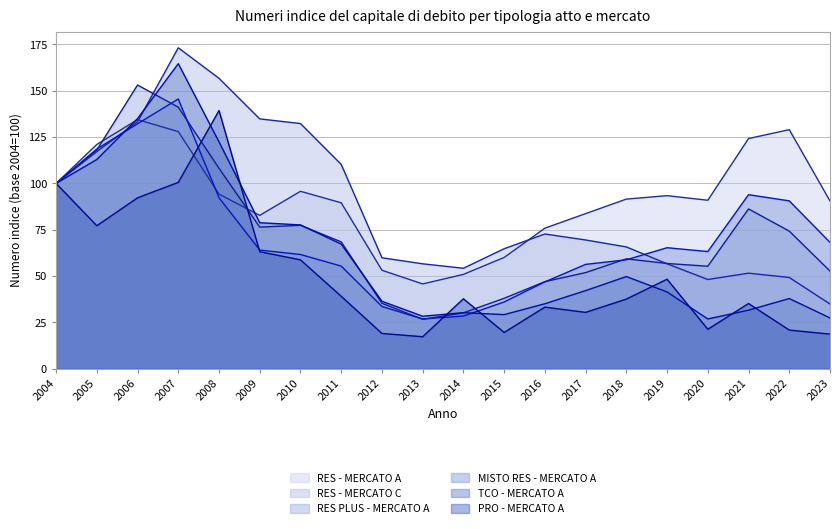

Reading left to right, list all the values displayed in this chart.

RES - MERCATO A: 100.0	121.0	134.4	128.0	94.2	82.7	95.7	89.5	53.1	45.7	50.9	60.0	75.8	83.7	91.5	93.4	90.9	124.2	129.0	90.5
RES - MERCATO C: 100.0	117.2	133.3	173.2	156.7	134.8	132.3	110.3	59.9	56.6	54.2	64.7	72.7	69.5	65.7	56.6	48.1	51.5	49.2	34.9
RES PLUS - MERCATO A: 100.0	118.0	153.1	141.1	108.1	76.4	77.4	68.4	35.3	26.6	30.1	38.0	47.0	51.8	59.3	56.8	55.3	86.2	74.2	52.7
MISTO RES - MERCATO A: 100.0	118.6	132.2	145.6	92.2	64.0	61.6	55.4	33.5	26.8	28.4	36.0	46.8	56.3	58.8	65.3	63.2	93.9	90.6	68.2
TCO - MERCATO A: 100.0	112.9	135.0	164.6	122.4	78.8	77.6	67.2	36.4	28.3	30.2	29.2	35.0	42.1	49.7	41.4	26.8	31.6	37.8	27.4
PRO - MERCATO A: 100.0	77.1	92.2	100.5	139.3	63.1	58.7	39.0	19.0	17.2	37.7	19.5	33.2	30.4	37.5	48.3	21.2	35.1	20.8	18.6